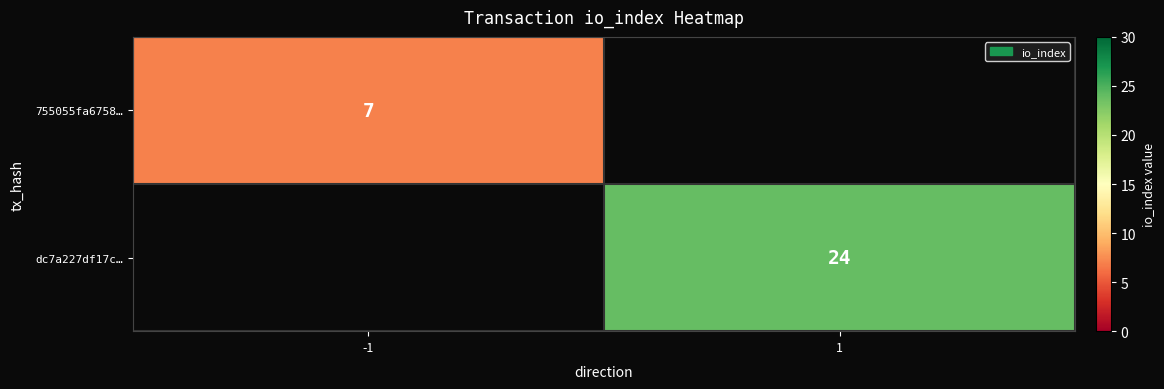

Count the number of categories in the chart.

2